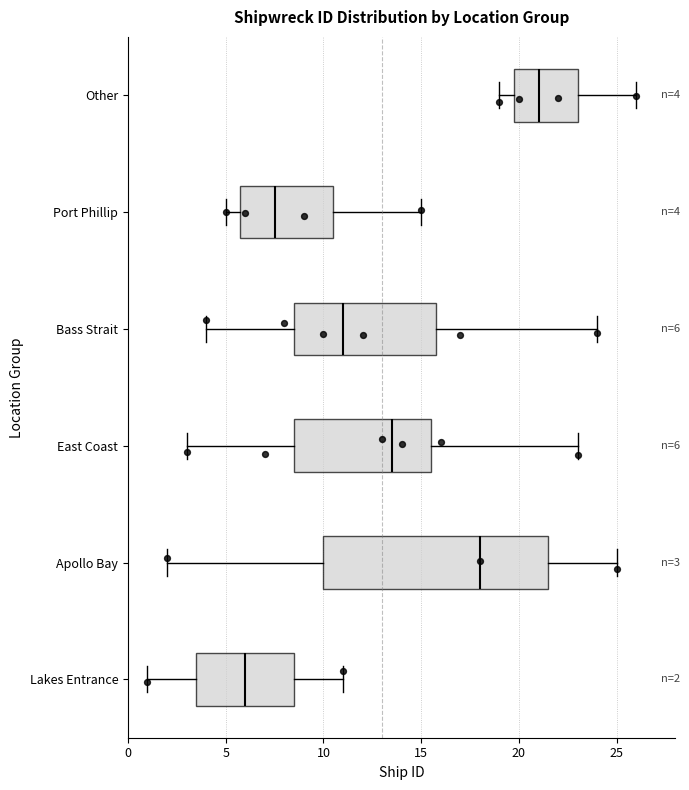

Which box has the furthest to the left median line?

Lakes Entrance